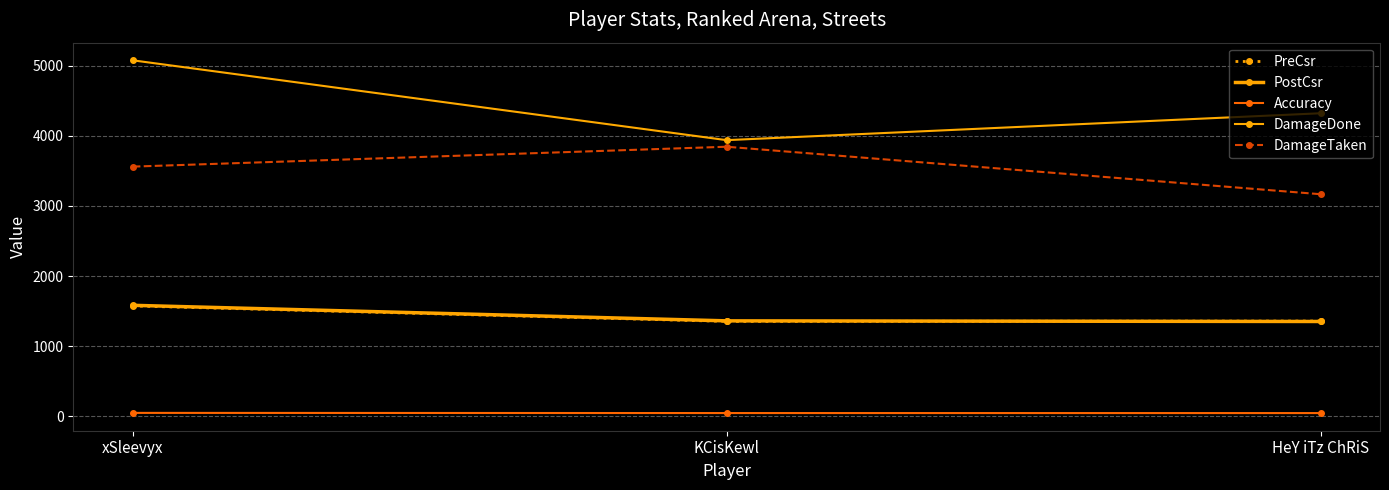

What is the value of the DamageDone point at the 1st from the left?

5080.0